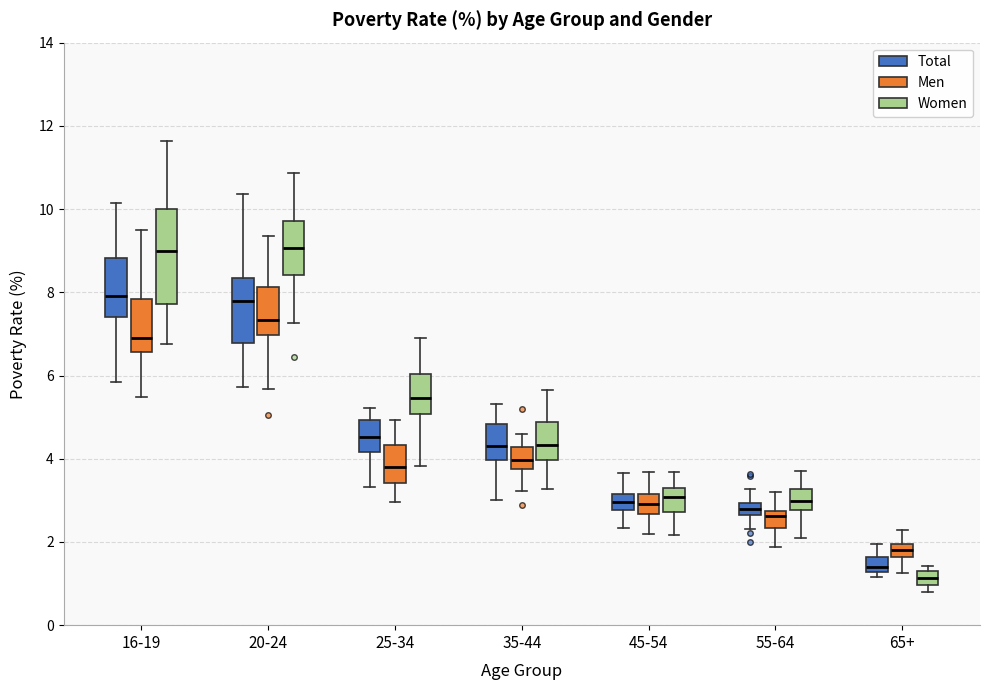

Which box is the tallest, from its lower edge to its upper edge?

16-19 (Women)